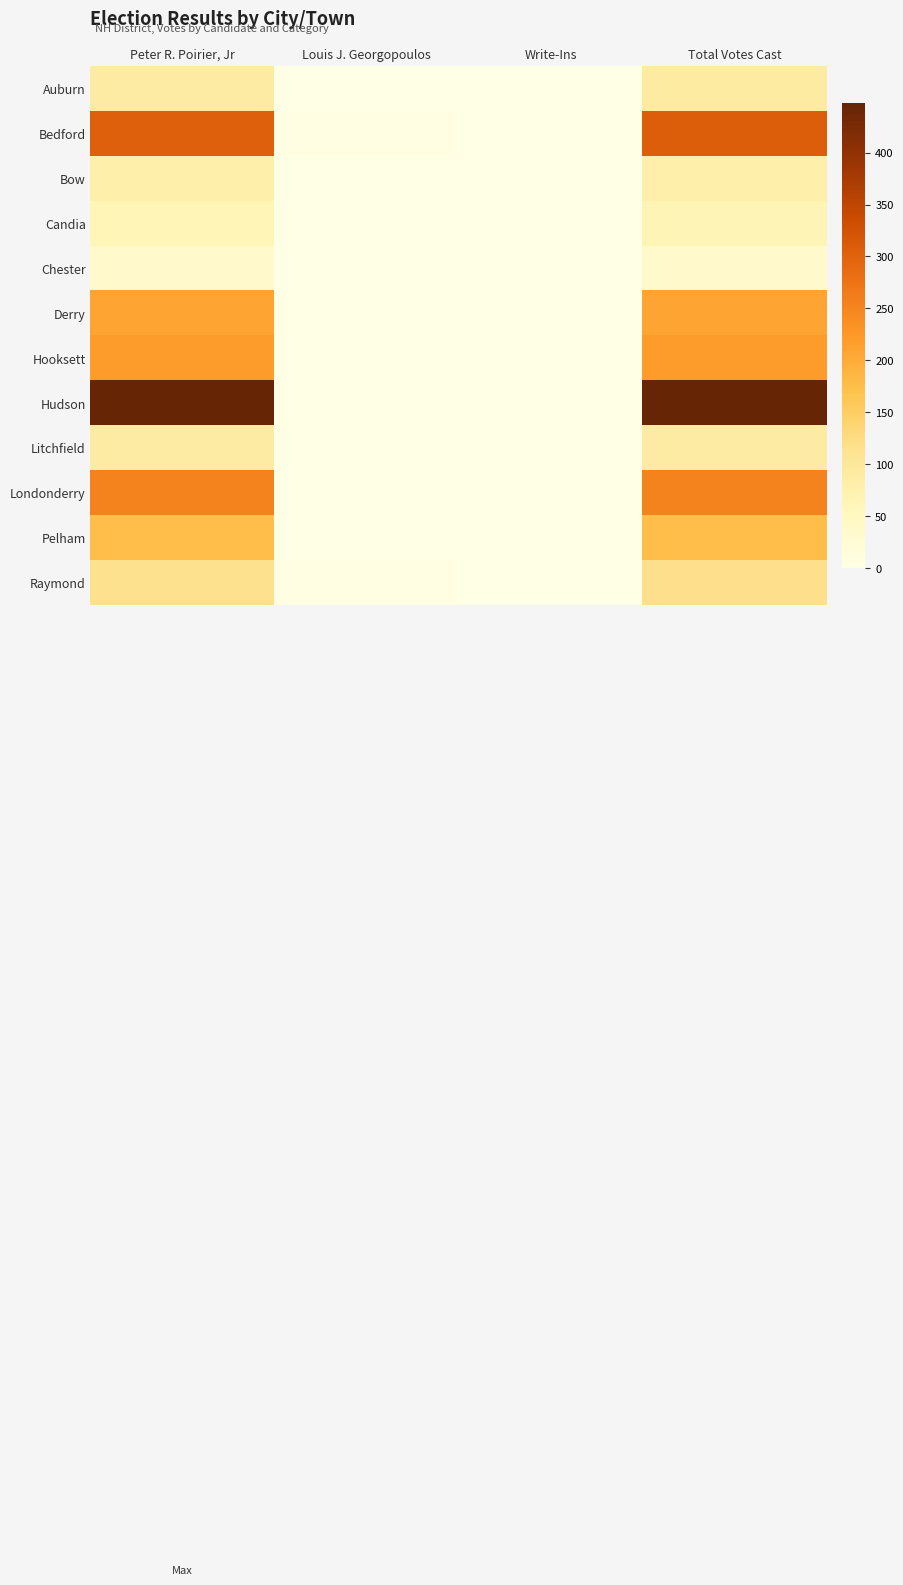

Count the number of categories in the chart.

4